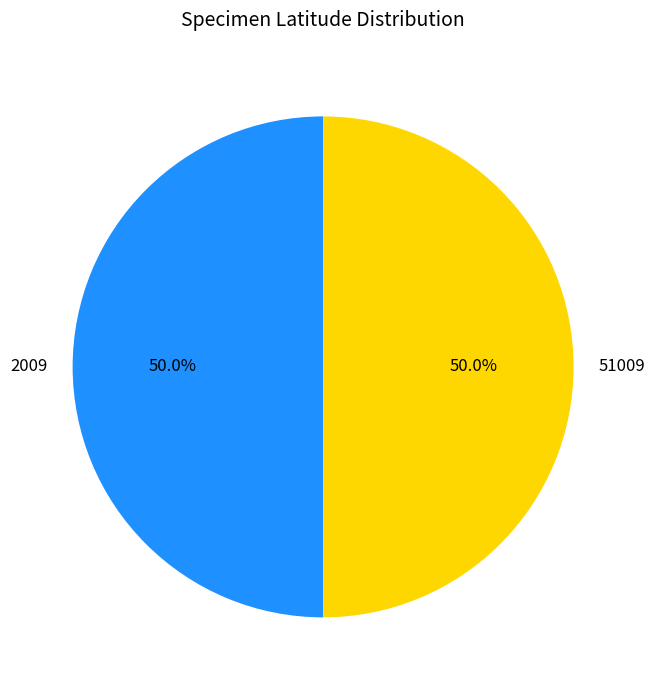

What is the total percentage of 2009 and 51009?

100.0%